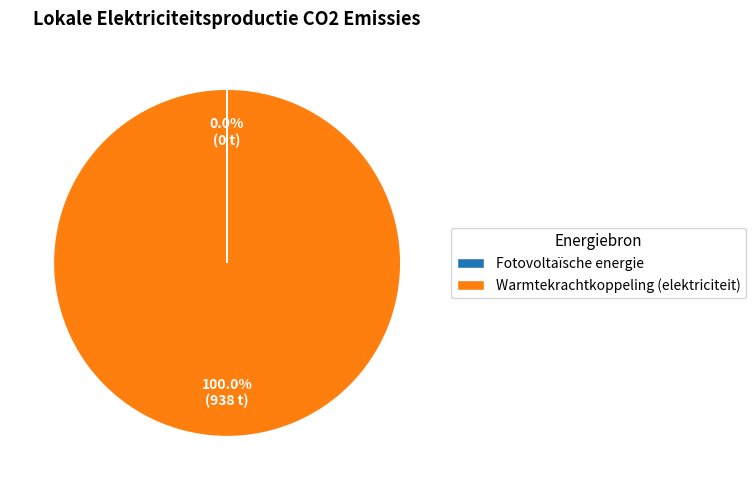

Which slice is the largest?

Warmtekrachtkoppeling (elektriciteit)